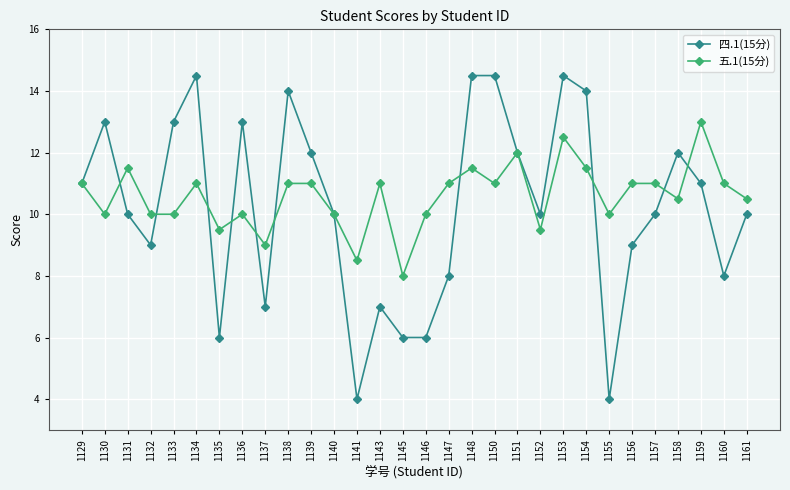

Rank the series by their average value, from lowest to highest.

四.1(15分), 五.1(15分)